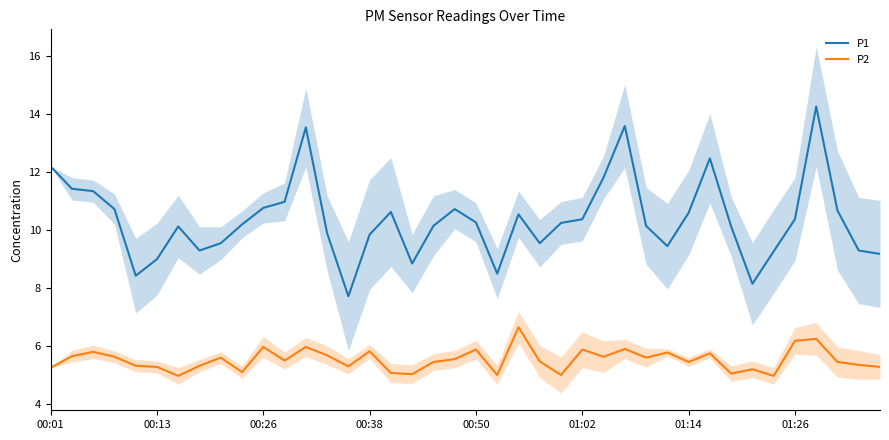

True or false: P2 and P1 intersect in this chart.

False